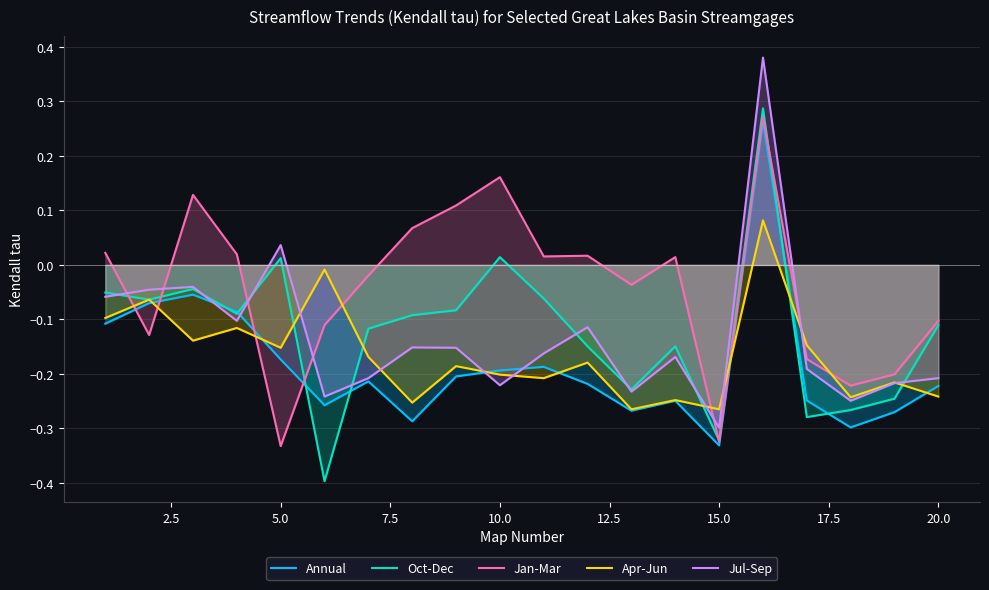

Which series ends up on top after the final intersection of Apr-Jun and Jan-Mar?

Jan-Mar